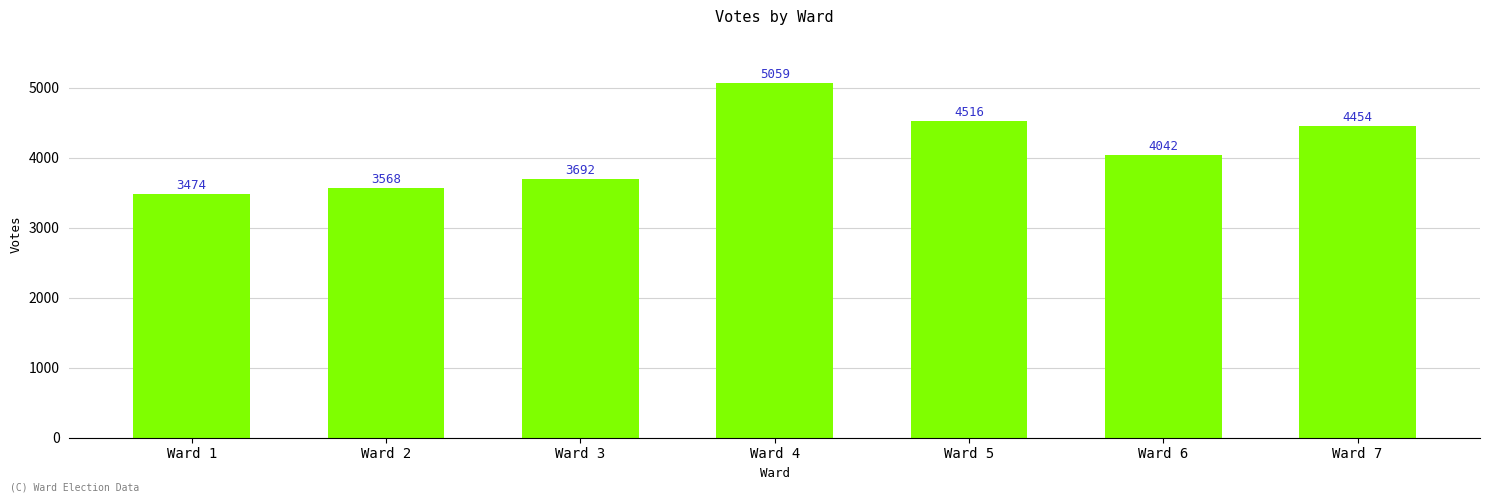

What is the difference between the maximum and minimum values?

1585